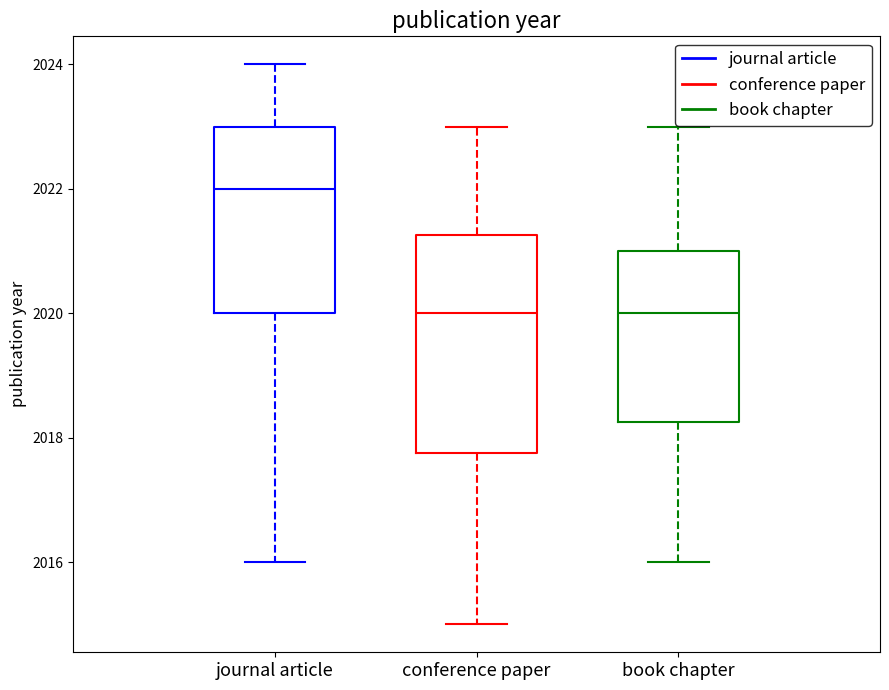

Reading left to right, transcribe this box plot: for each box, give where its median line is, the range the box spans, and where its two whiskers end, as read against the y-axis. The values are not printed on the chart, so give them approximately, as read against the axis.

journal article: median 2022.0, box 2020.0 to 2023.0, whiskers 2016.0 to 2024.0
conference paper: median 2020.0, box 2017.8 to 2021.2, whiskers 2015.0 to 2023.0
book chapter: median 2020.0, box 2018.2 to 2021.0, whiskers 2016.0 to 2023.0